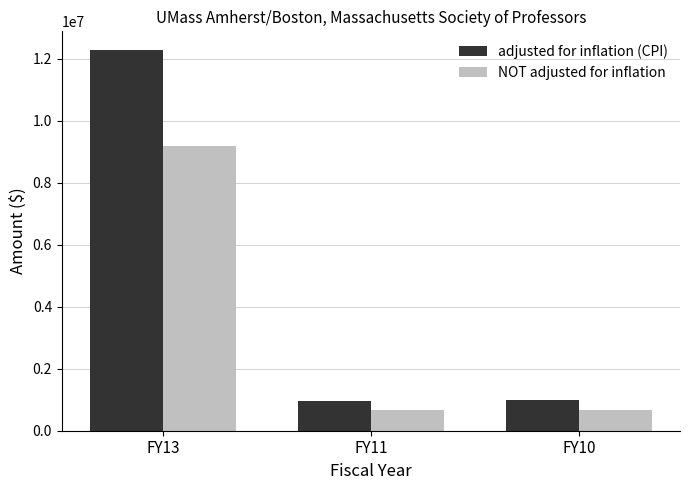

What is the average value of the adjusted for inflation (CPI) series?

4733310